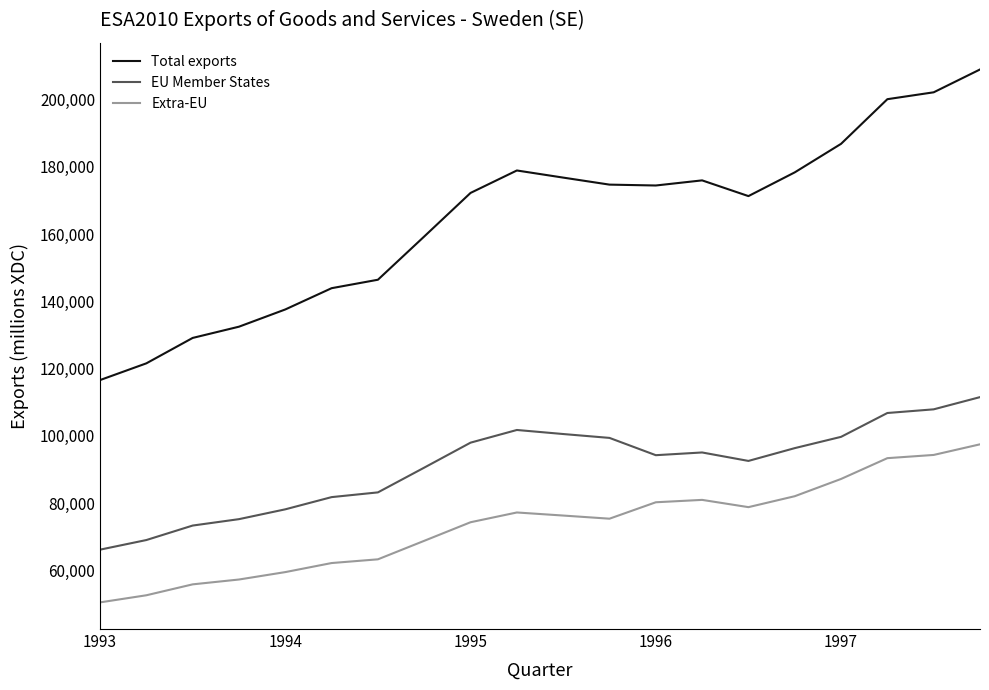

True or false: Extra-EU and Total exports cross at least once.

False